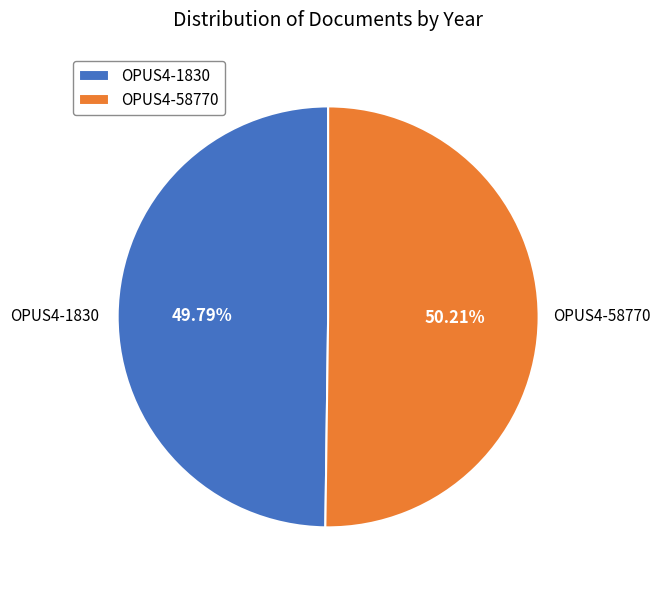

What is the ratio of the value at OPUS4-1830 to the value at OPUS4-58770?

1.0